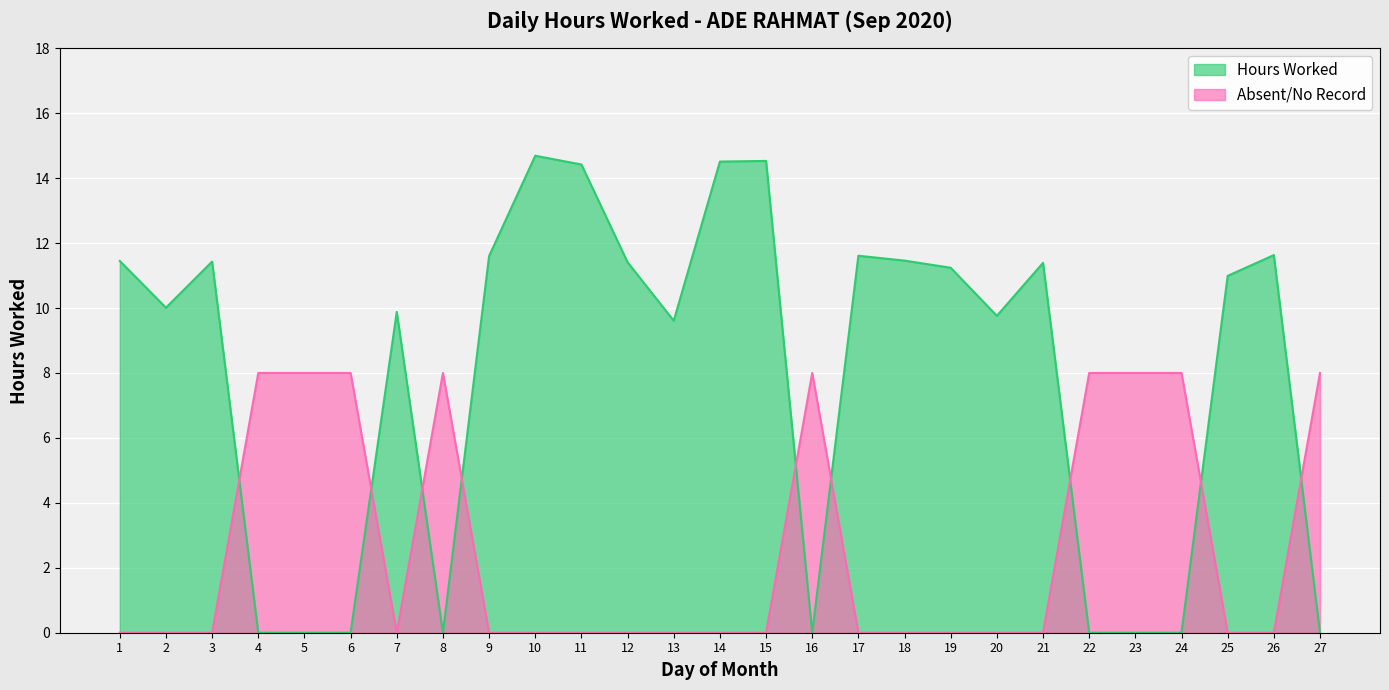

What is the difference between the maximum and second lowest values?

14.7